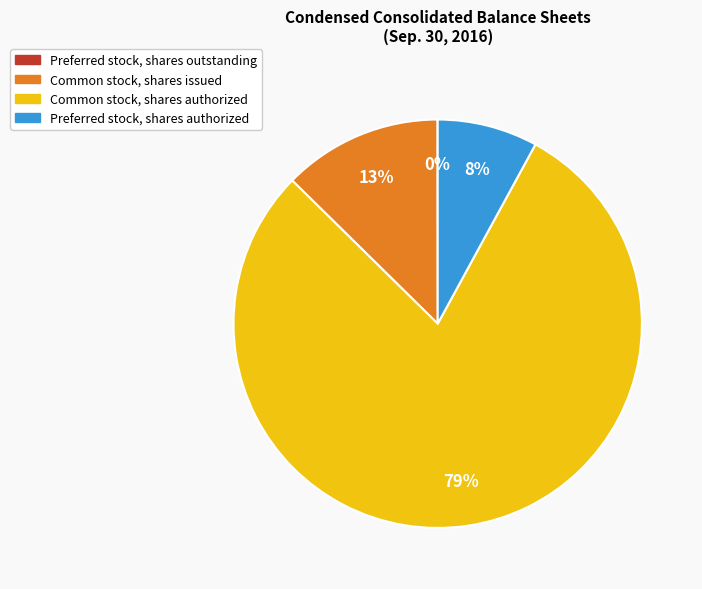

Is the sum of Common stock, shares authorized and Preferred stock, shares authorized greater than half?

Yes